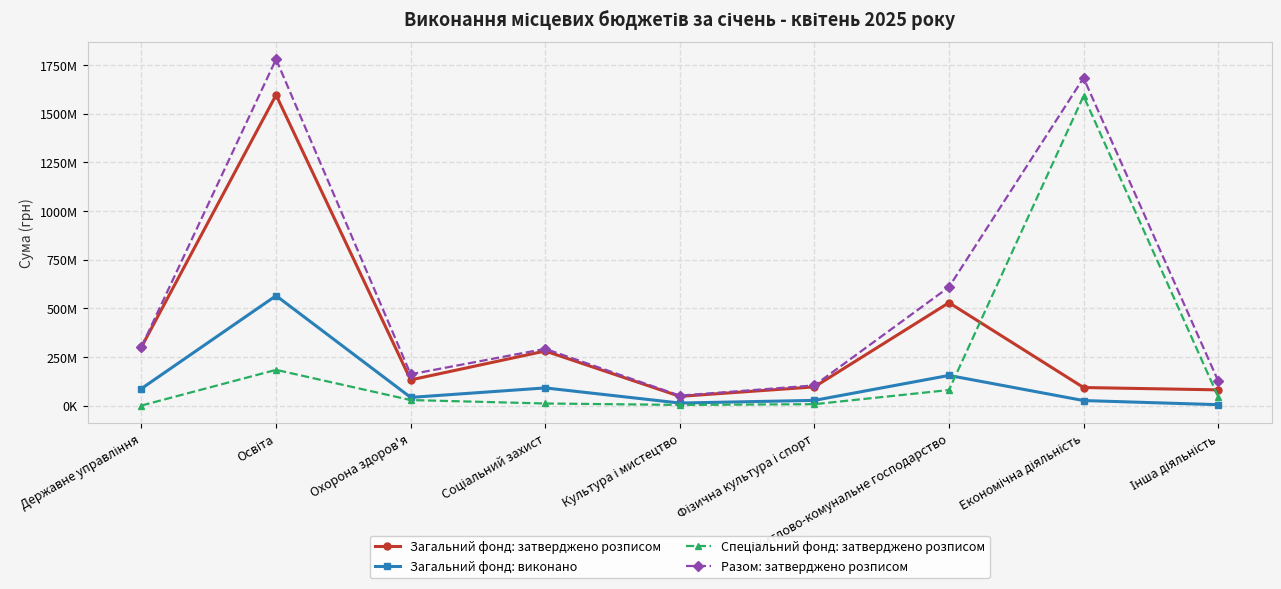

Is this an area chart (filled region under the line)?

No